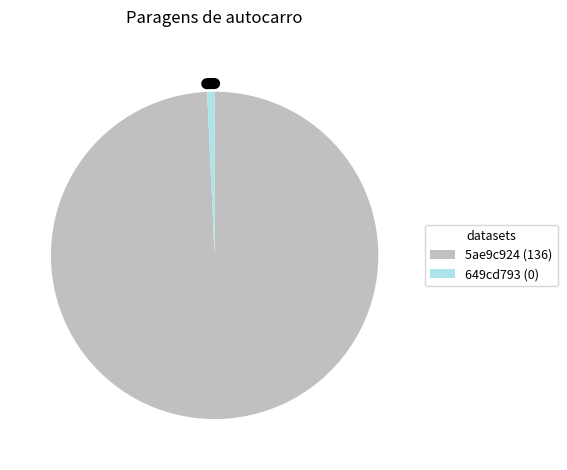

How many slices are in this pie chart?

2